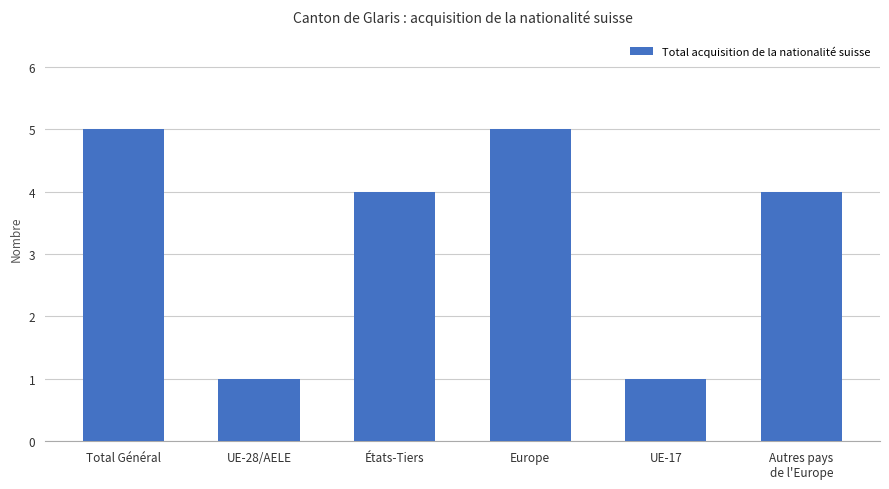

Where does the data first go above 4?

Total Général